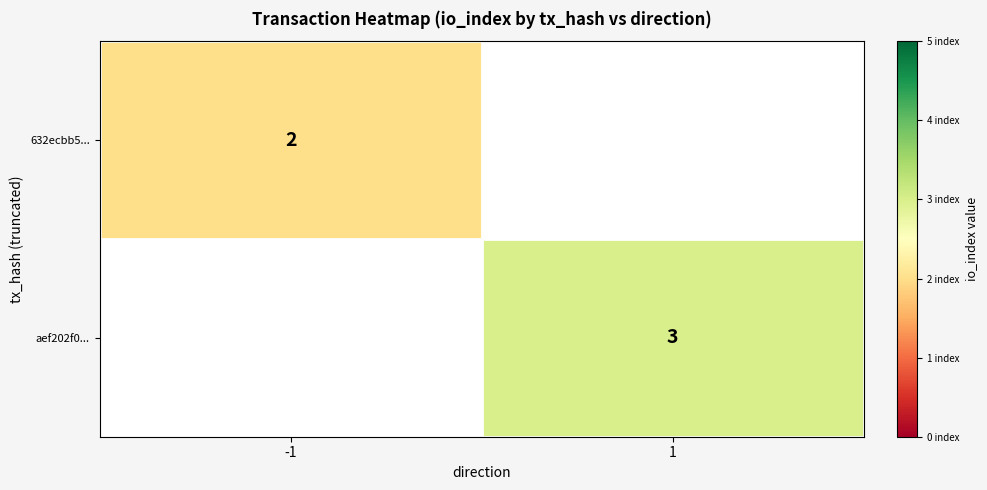

Is it true that aef202f0... equals 3 at 1?

True